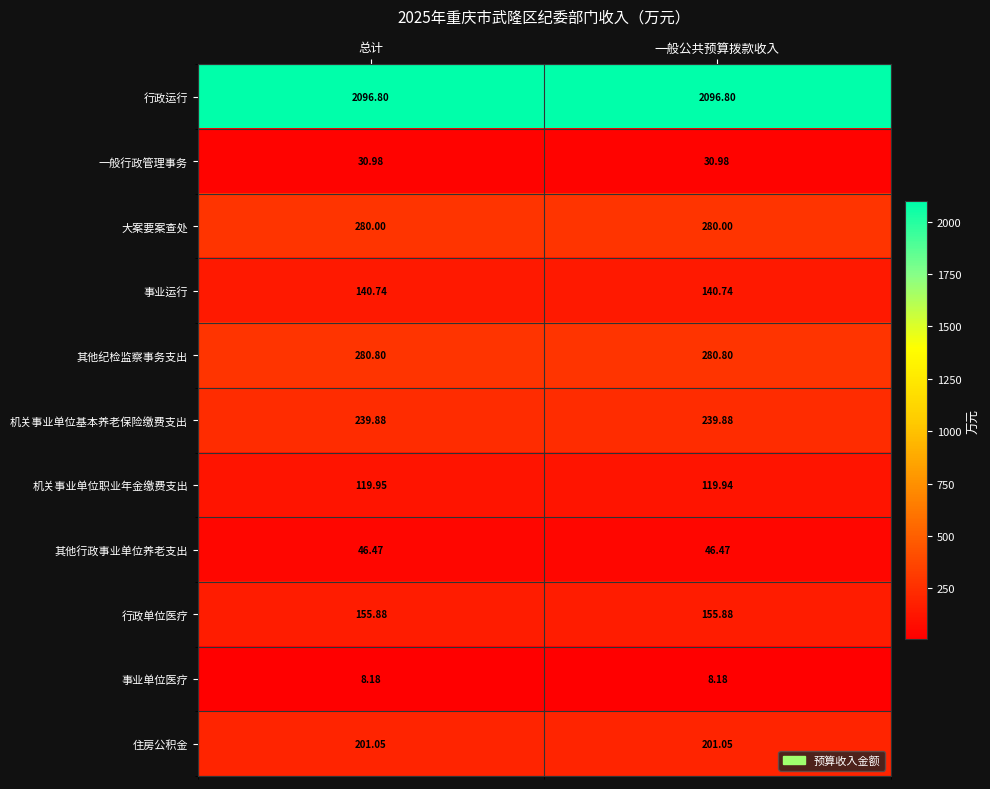

What is the difference between the highest and lowest values at 一般公共预算拨款收入?

2088.6